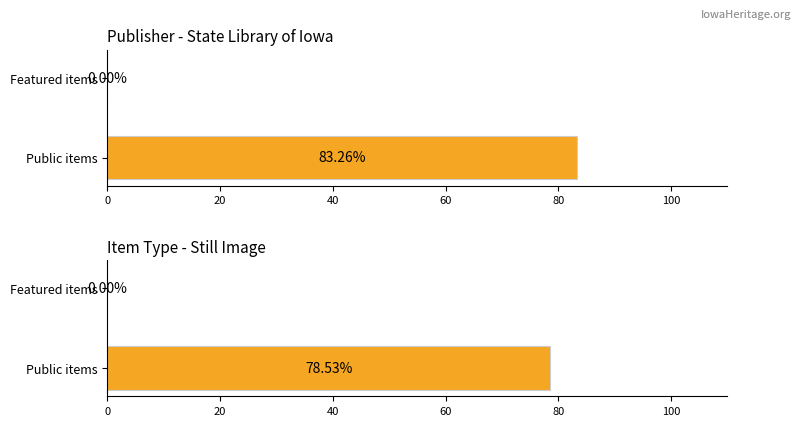

Which series has the largest range (max minus min)?

public